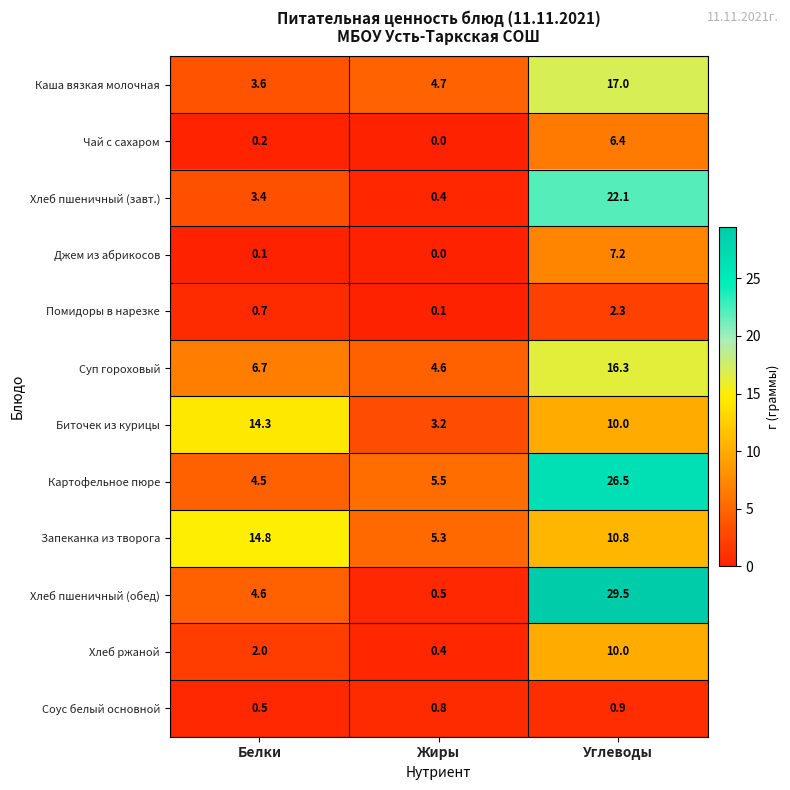

What is the difference between the maximum and minimum values in the Хлеб ржаной series?

9.6